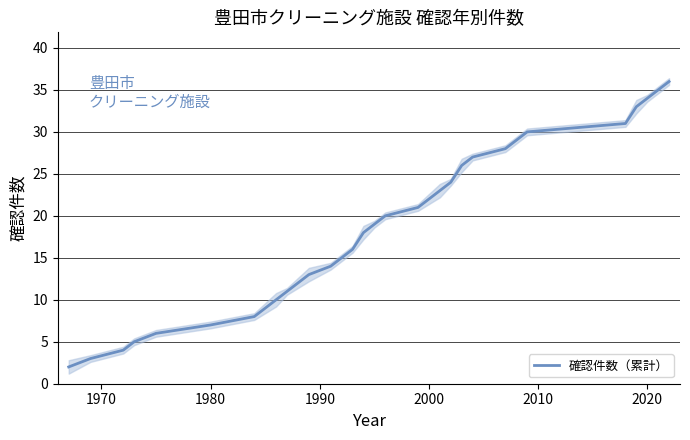

What is the highest value of the 確認件数（累計） series?

36